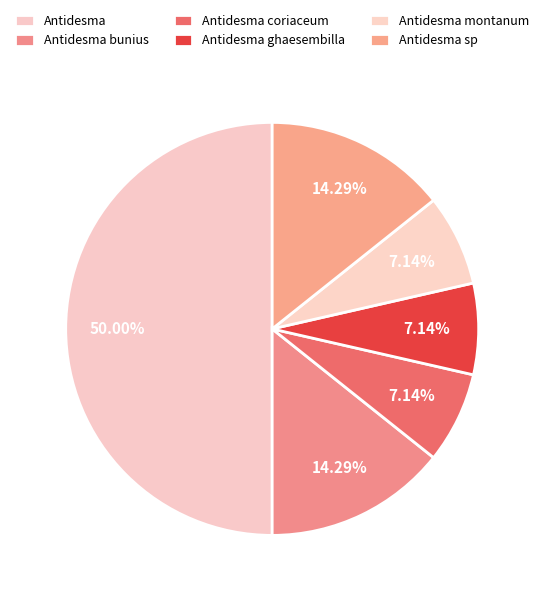

Count the number of slices in the pie.

6